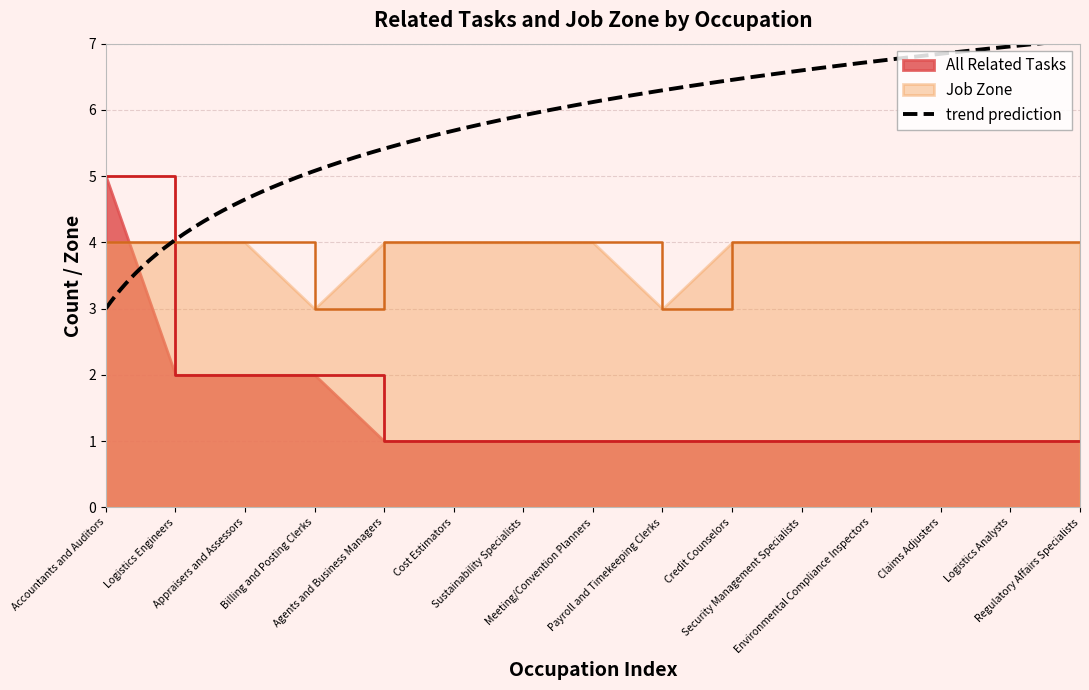

The value of All Related Tasks at Appraisers and Assessors is 2. True or false?

True